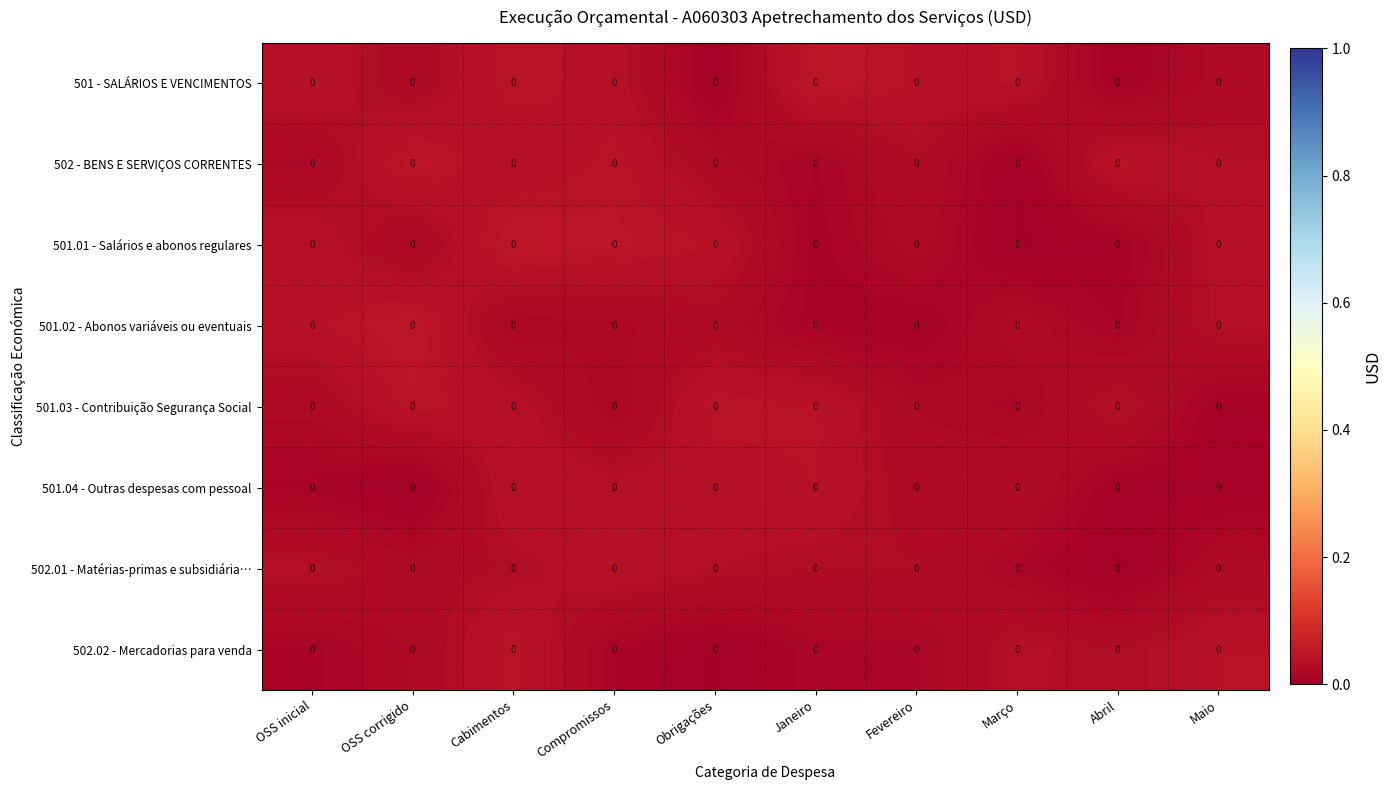

How many categories are shown in the chart?

10